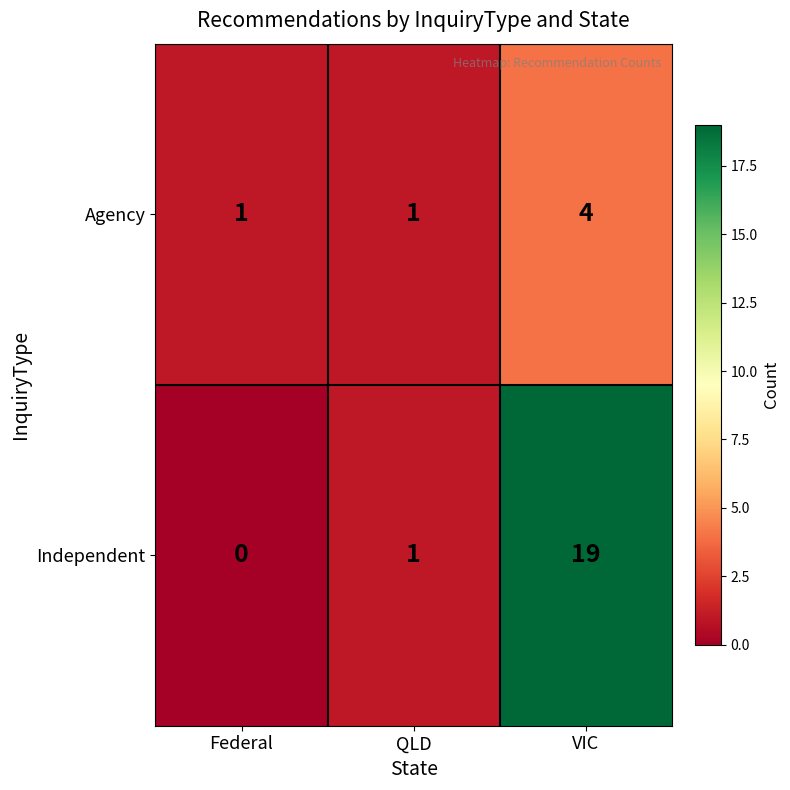

Rank the series by their average value, from highest to lowest.

Independent, Agency